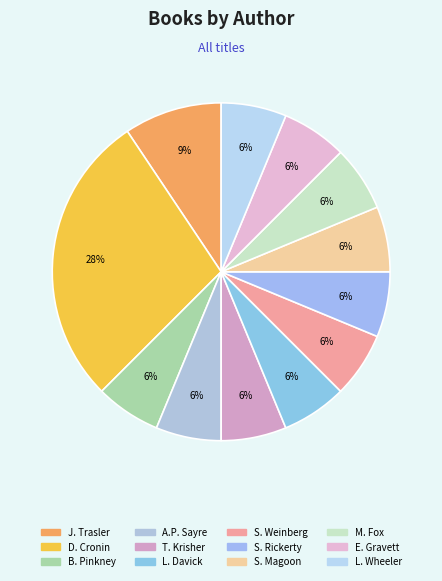

How many segments does this pie chart have?

12